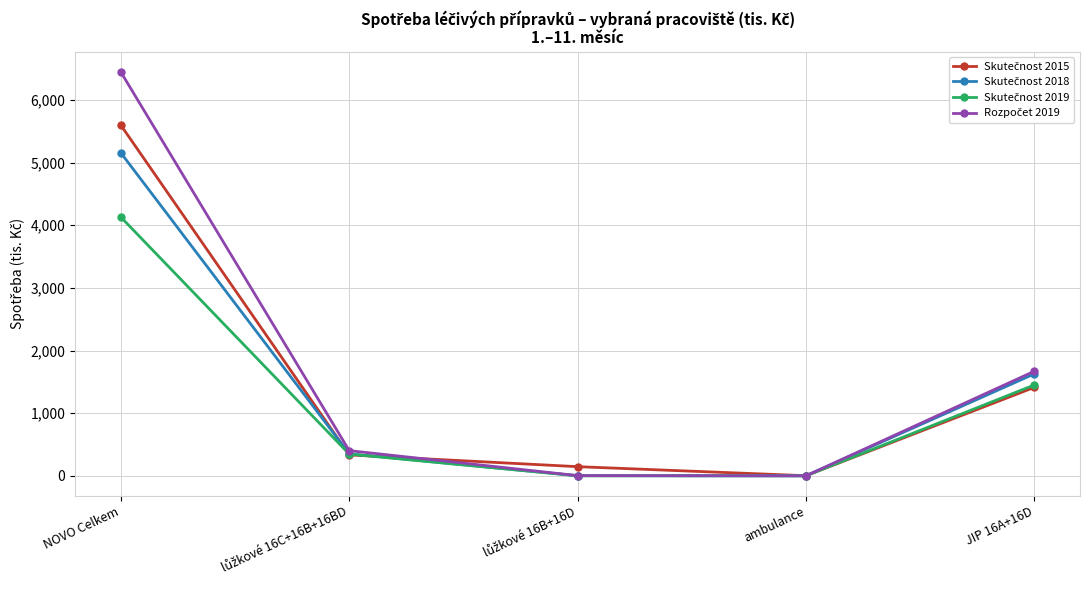

Which category has the highest value across all series?

NOVO Celkem